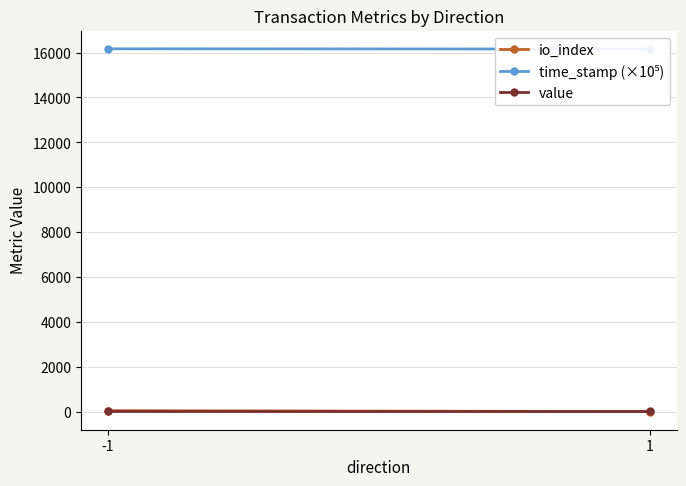

What is the average value of the time_stamp (×10⁵) series?

16163.7